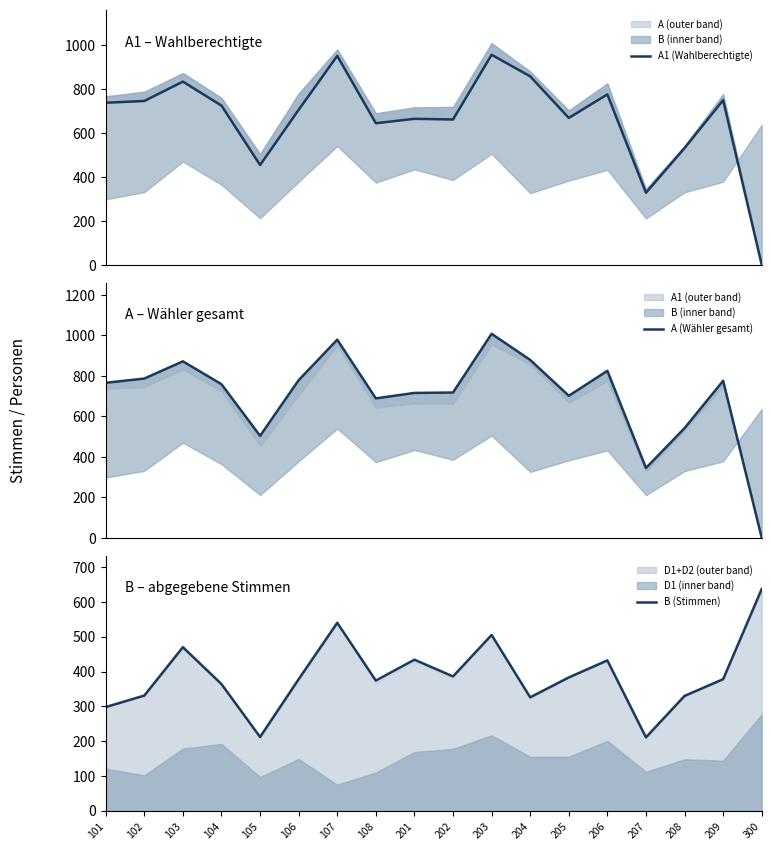

At which label is B (Stimmen) closest to 424?

206